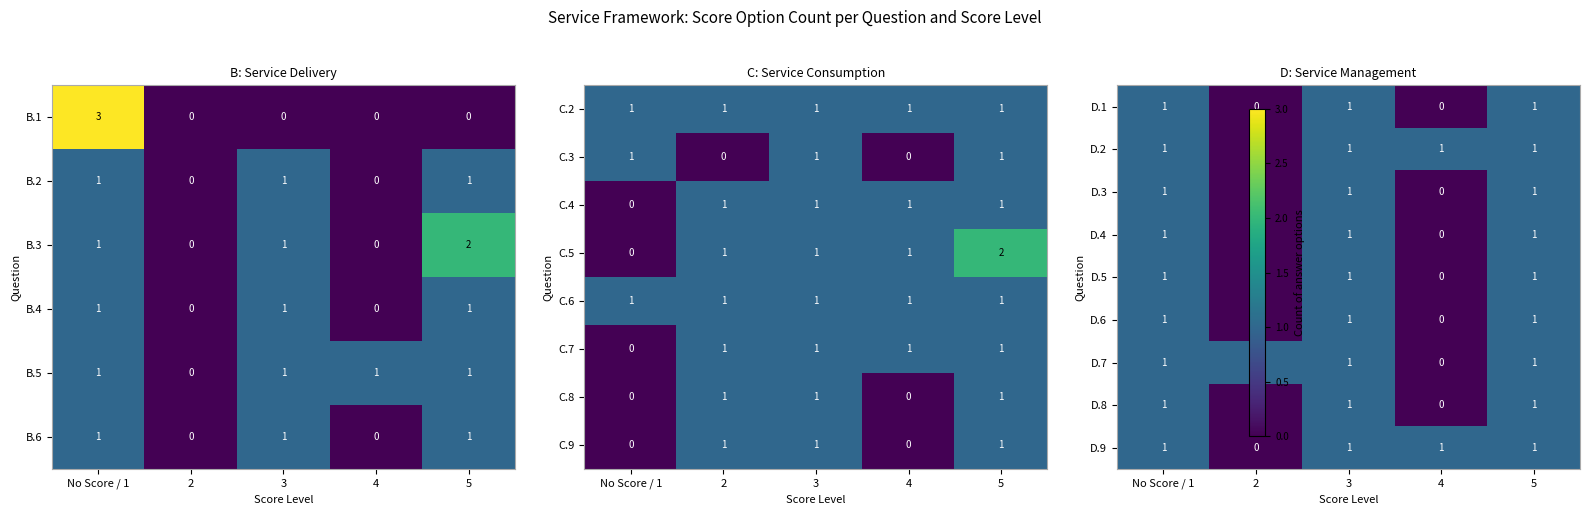

The B.2 series shows 0 at No Score / 1. True or false?

False